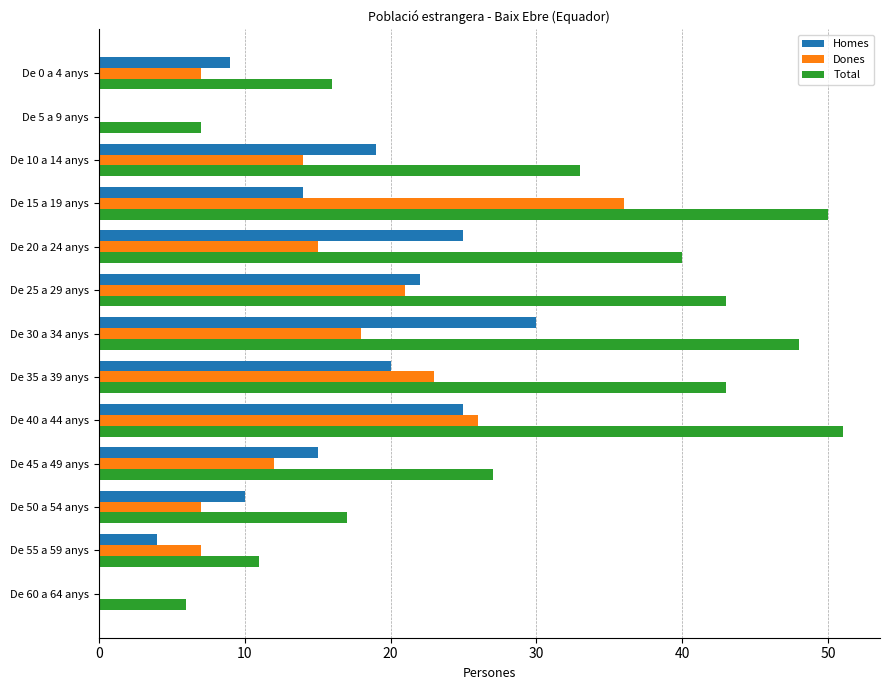

What is the highest value of the Total series?

51